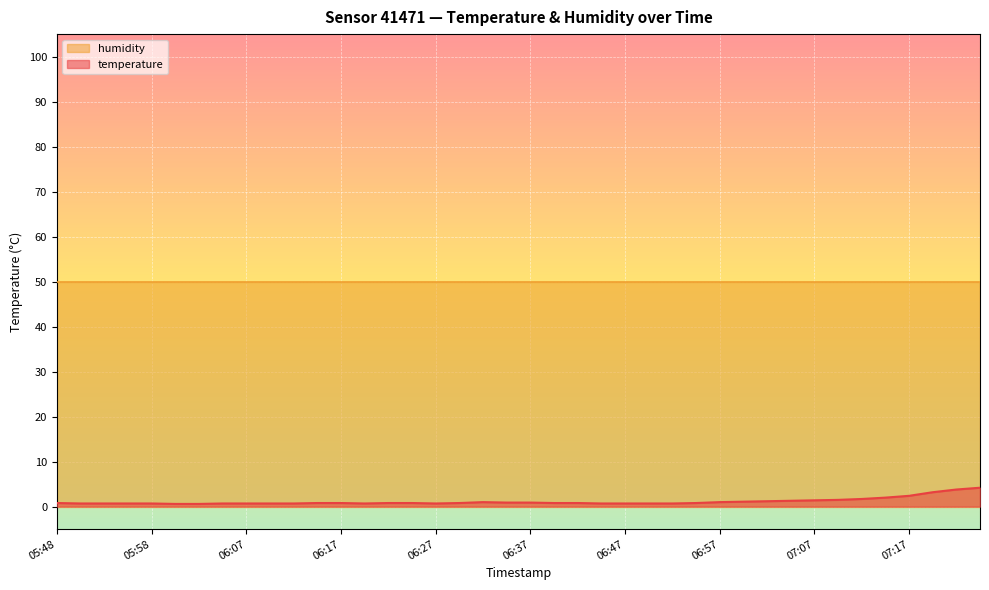

Which has a higher value, 07:19 or 06:25?

07:19